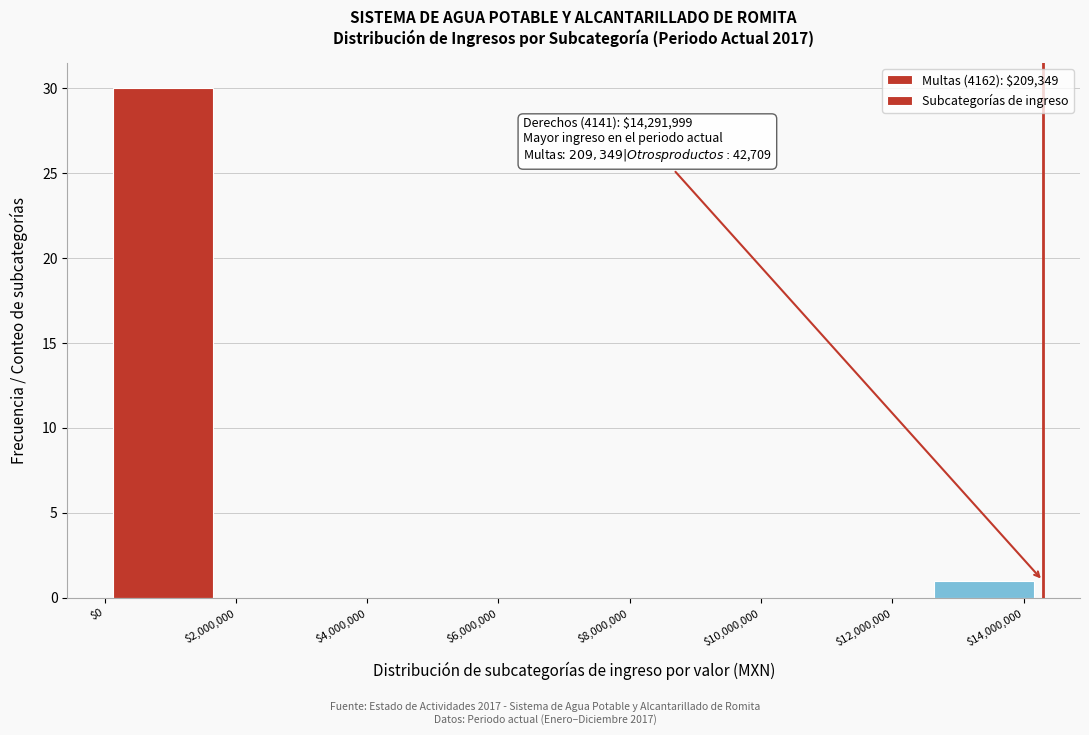

Over which range of the x-axis is the bar tallest?

0 to 1800000